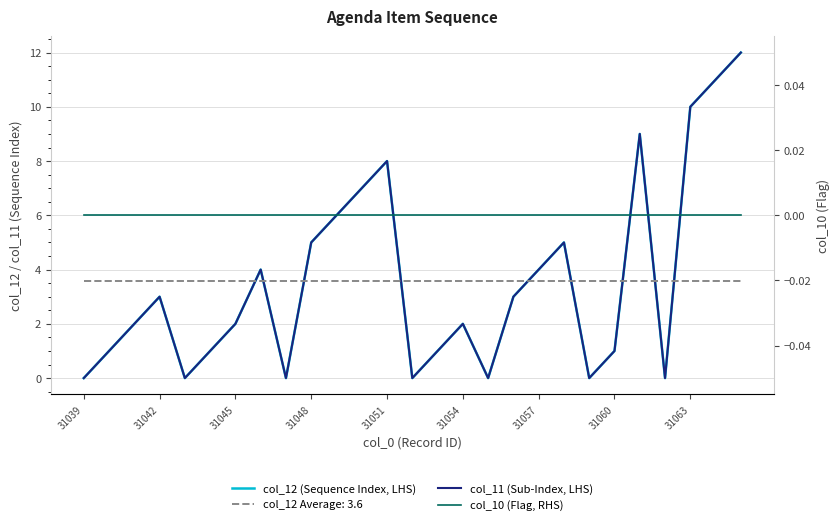

Does the chart display data point markers on the line(s)?

No